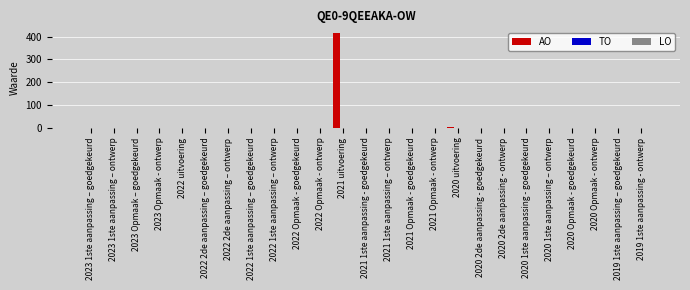

What is the greatest value displayed?

416